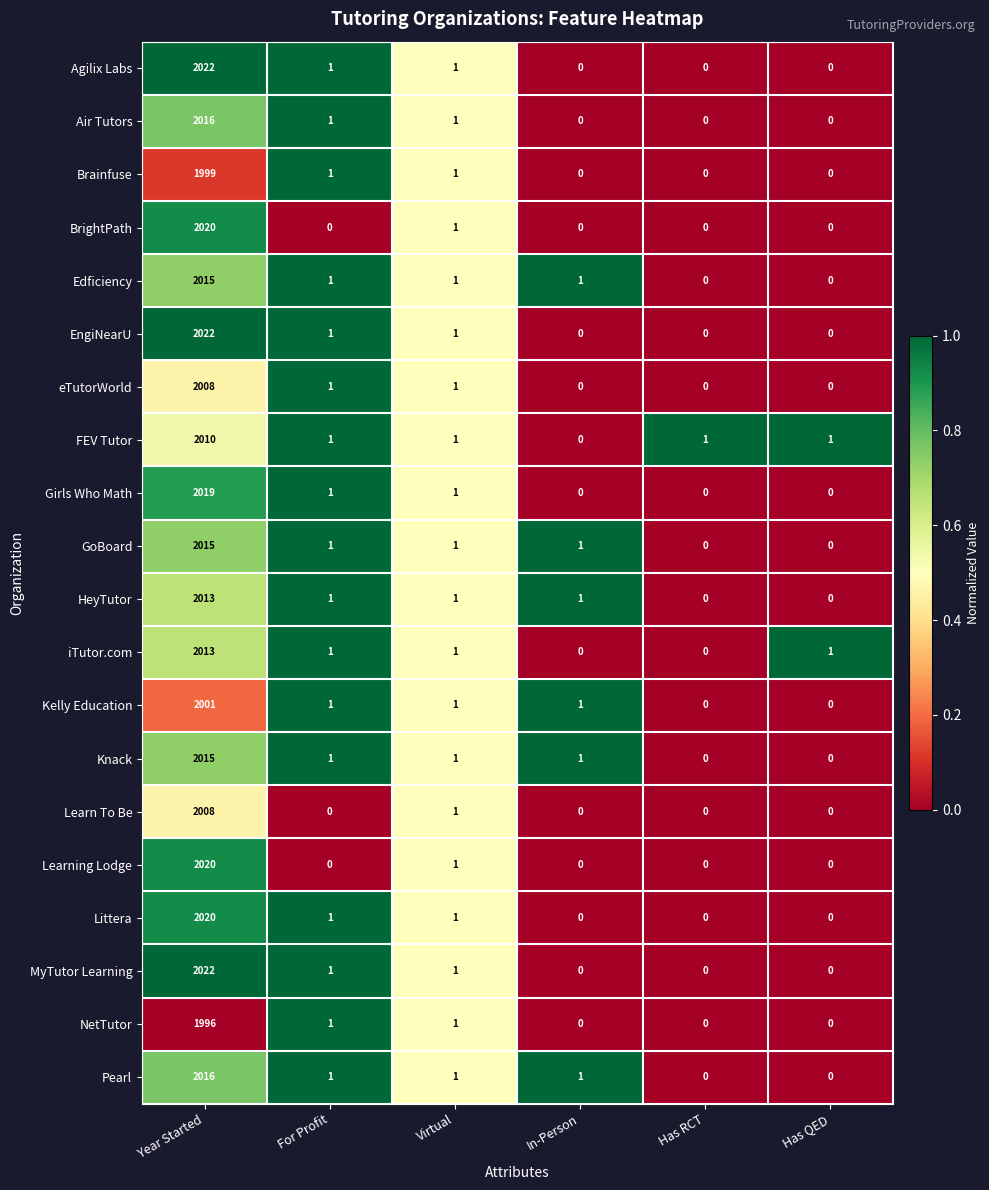

What is the difference between the maximum and minimum values in the Learning Lodge series?

2020